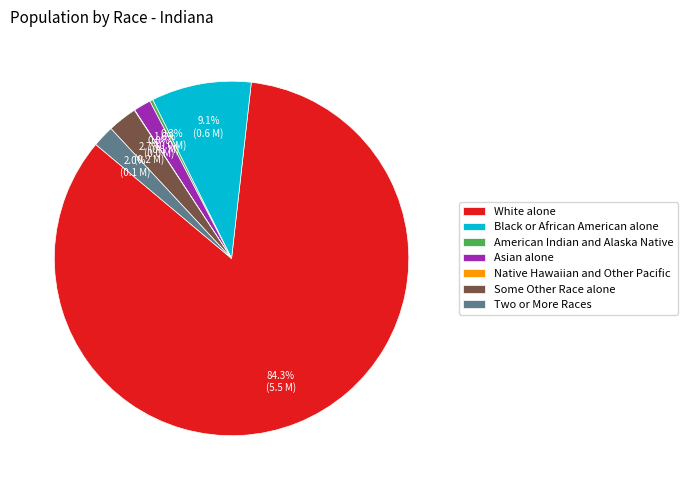

Which has a higher value, Black or African American alone or Two or More Races?

Black or African American alone